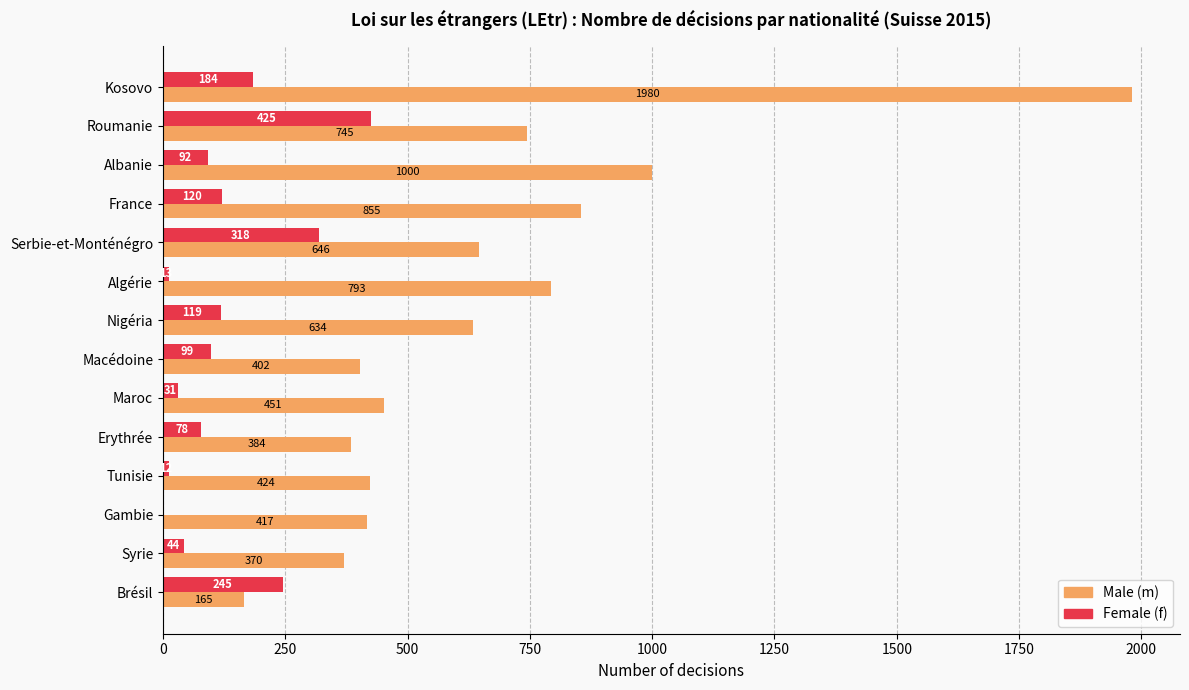

What is the sum of all Female (f) values?

1780